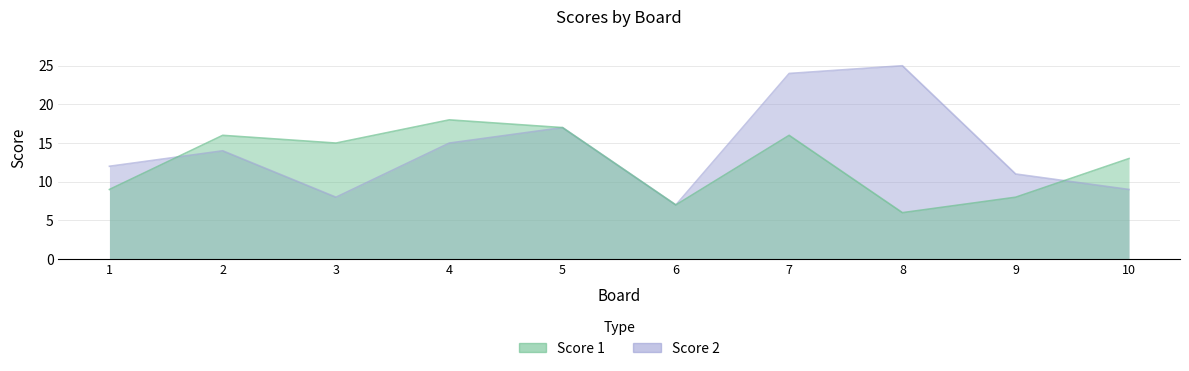

Which has a higher value, 5 or 7?

5